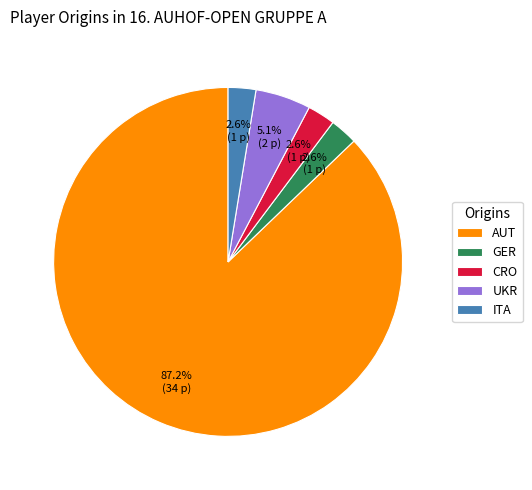

Does AUT represent more than half of the total?

Yes